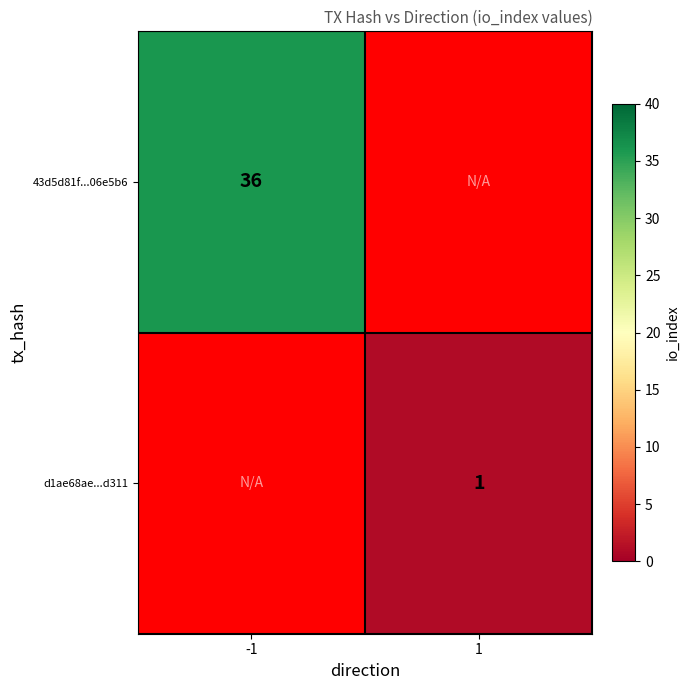

What is the minimum value shown in the chart?

1.0